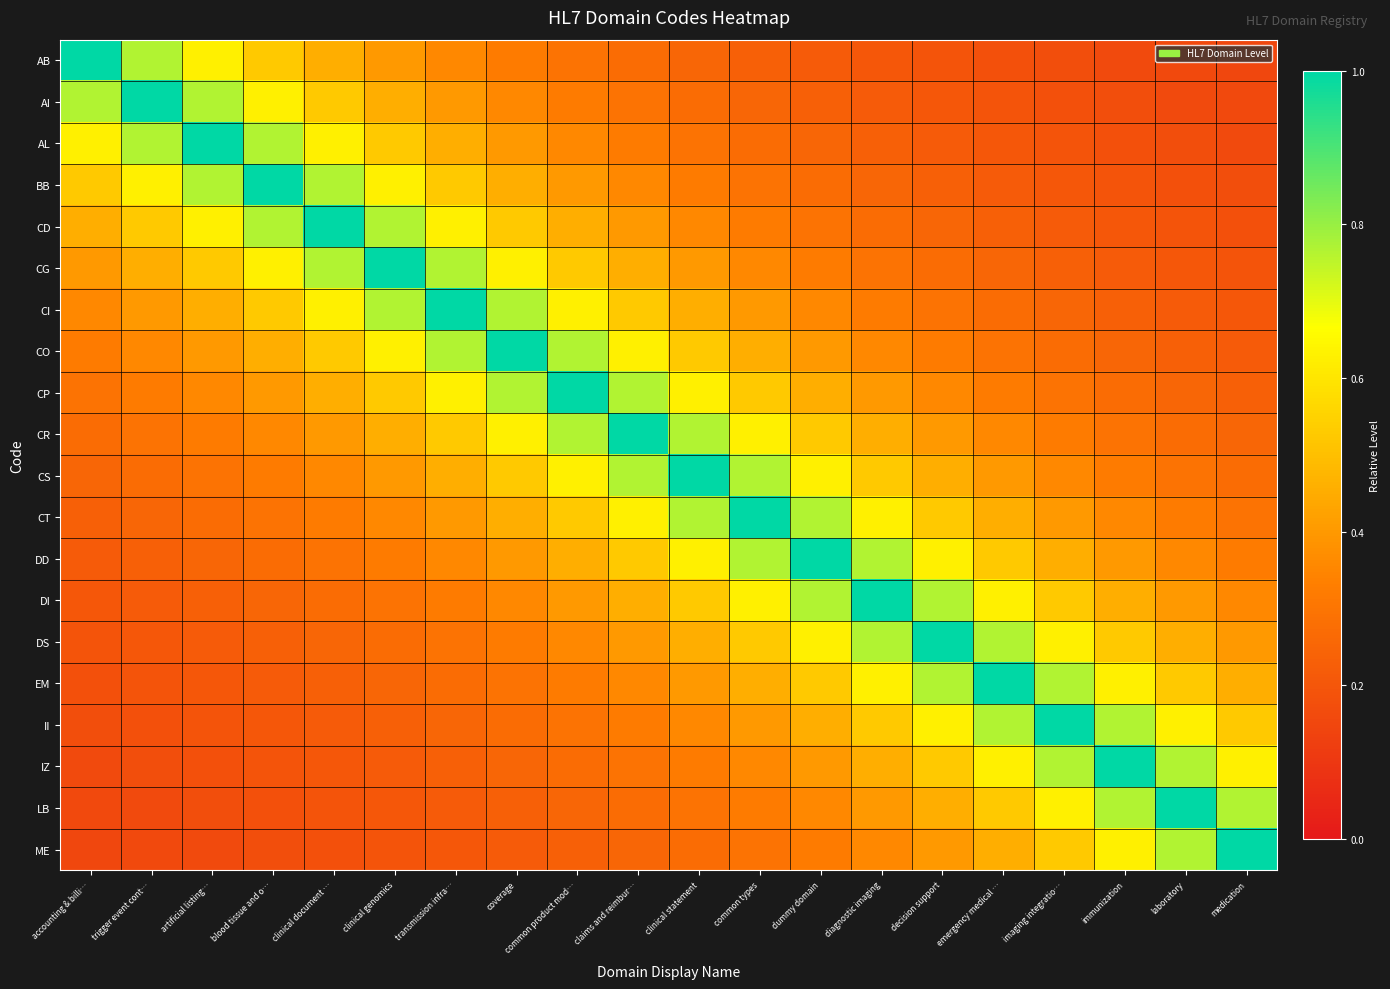

Which series has the largest range (max minus min)?

AB